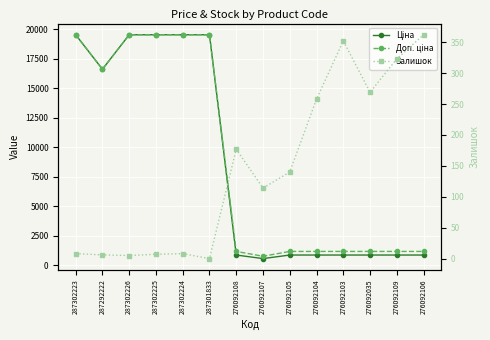

What is the total value across all series at 287302226?

39090.4